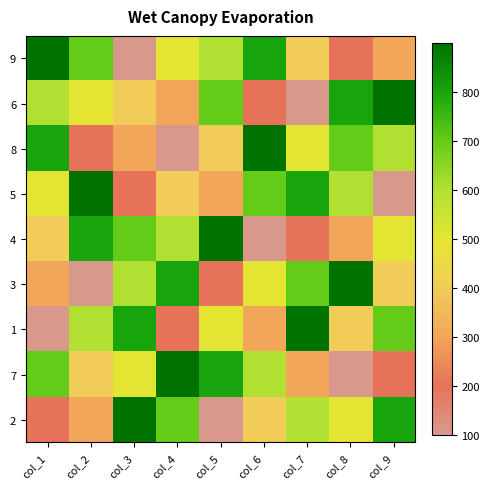

What is the difference between the highest and lowest values at col_5?

800